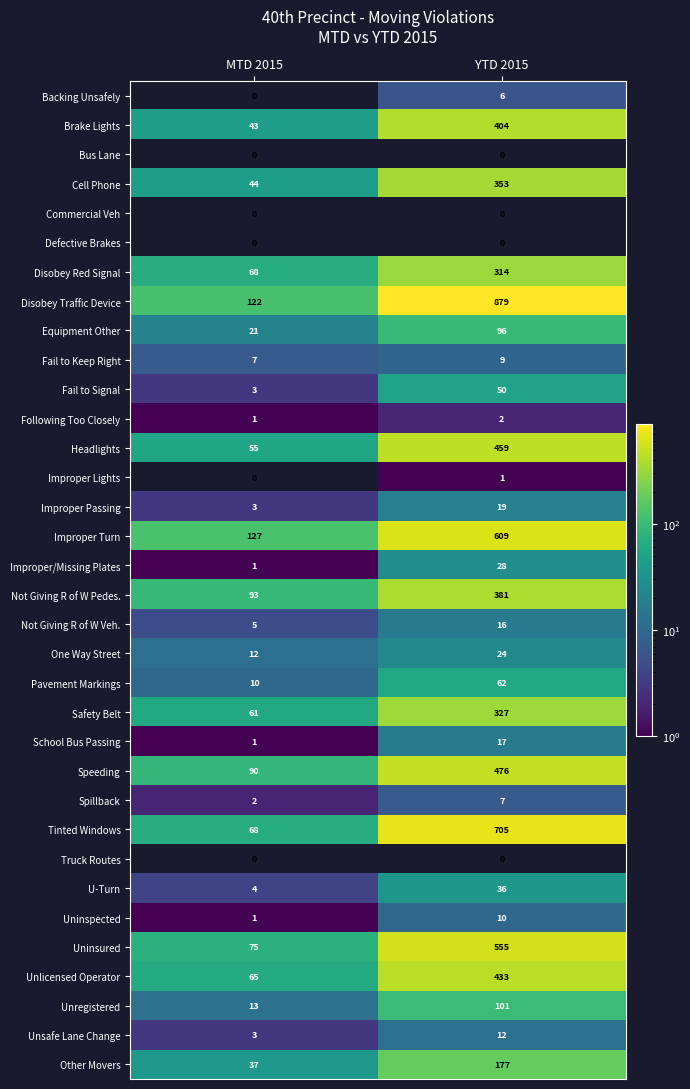

Where is School Bus Passing nearest to the value 9?

MTD 2015